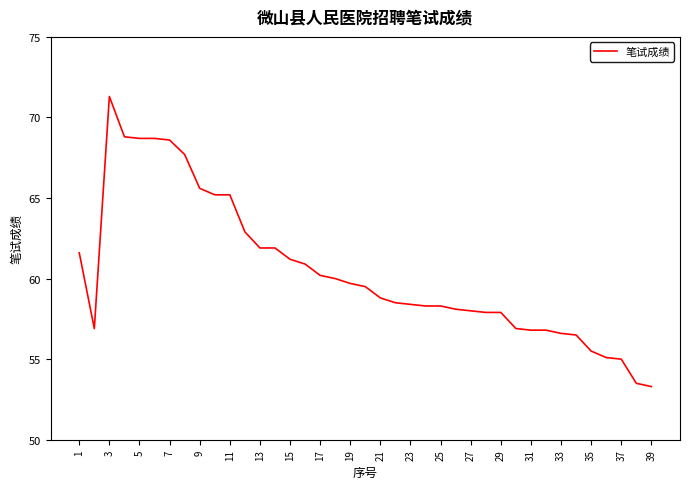

What is the minimum value shown in the chart?

53.3